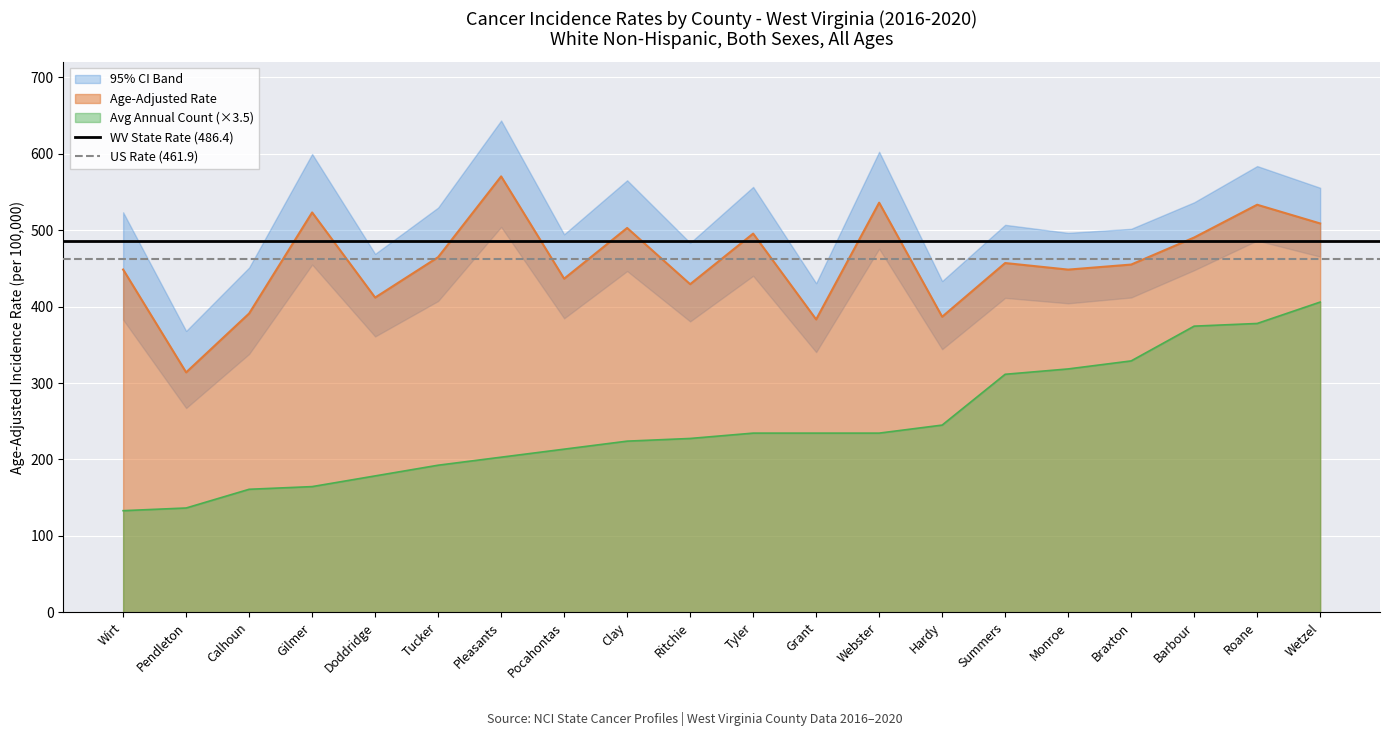

Which category has the highest value in the Age-Adjusted Rate series?

Pleasants